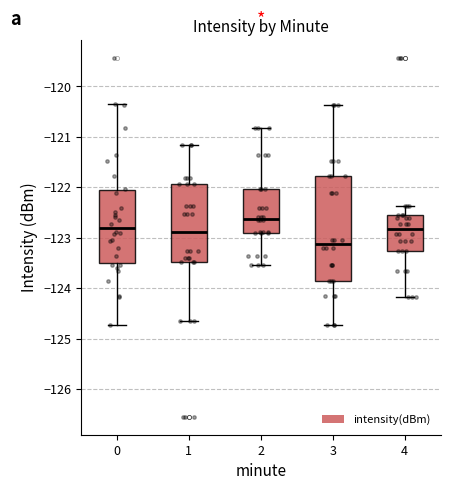

Which box's median line is the highest?

2